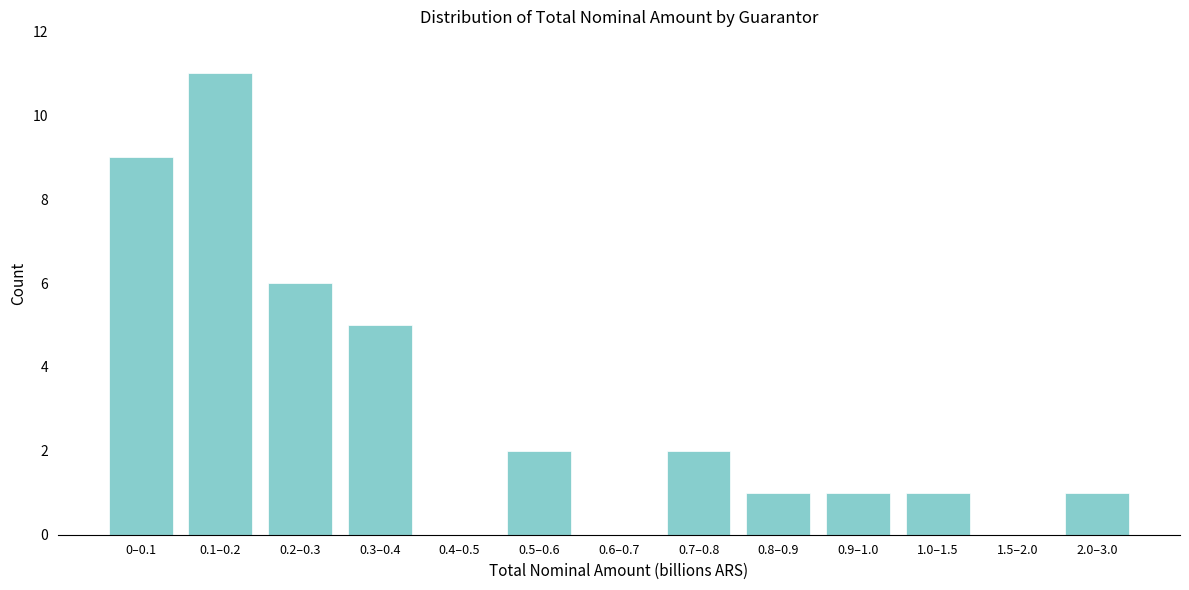

Reading left to right, extract all data points from this chart.

0–0.1=9	0.1–0.2=11	0.2–0.3=6	0.3–0.4=5	0.4–0.5=0	0.5–0.6=2	0.6–0.7=0	0.7–0.8=2	0.8–0.9=1	0.9–1.0=1	1.0–1.5=1	1.5–2.0=0	2.0–3.0=1